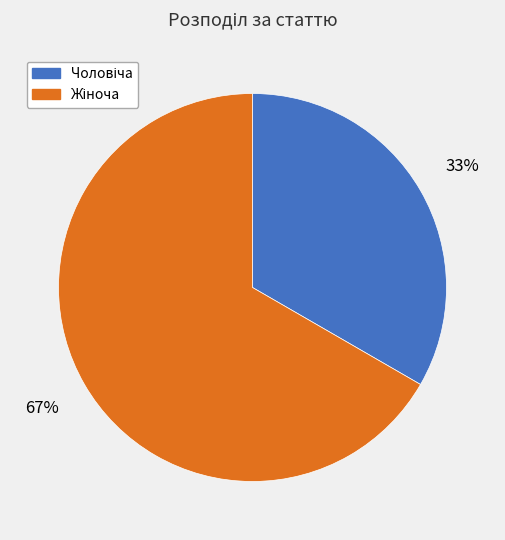

Does any single category account for the majority?

Yes